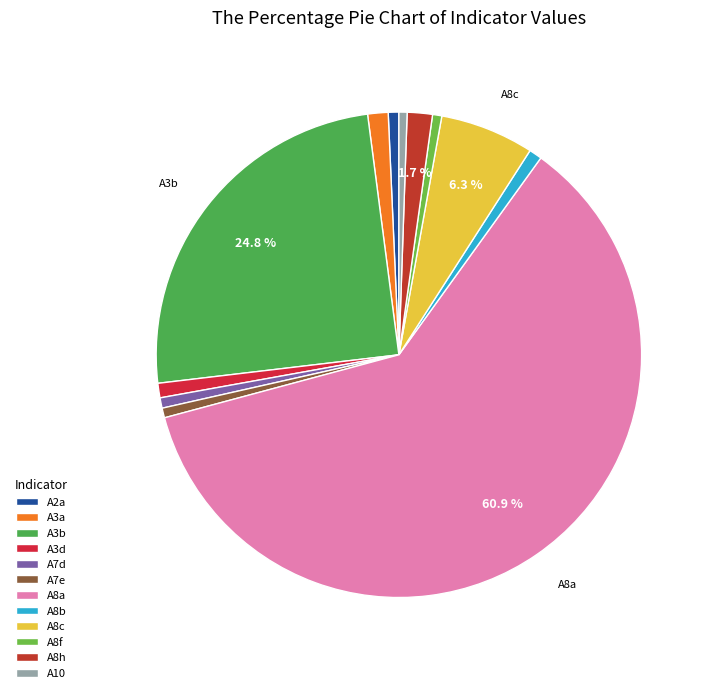

To the nearest percent, what percentage of the pie is A7d?

1%